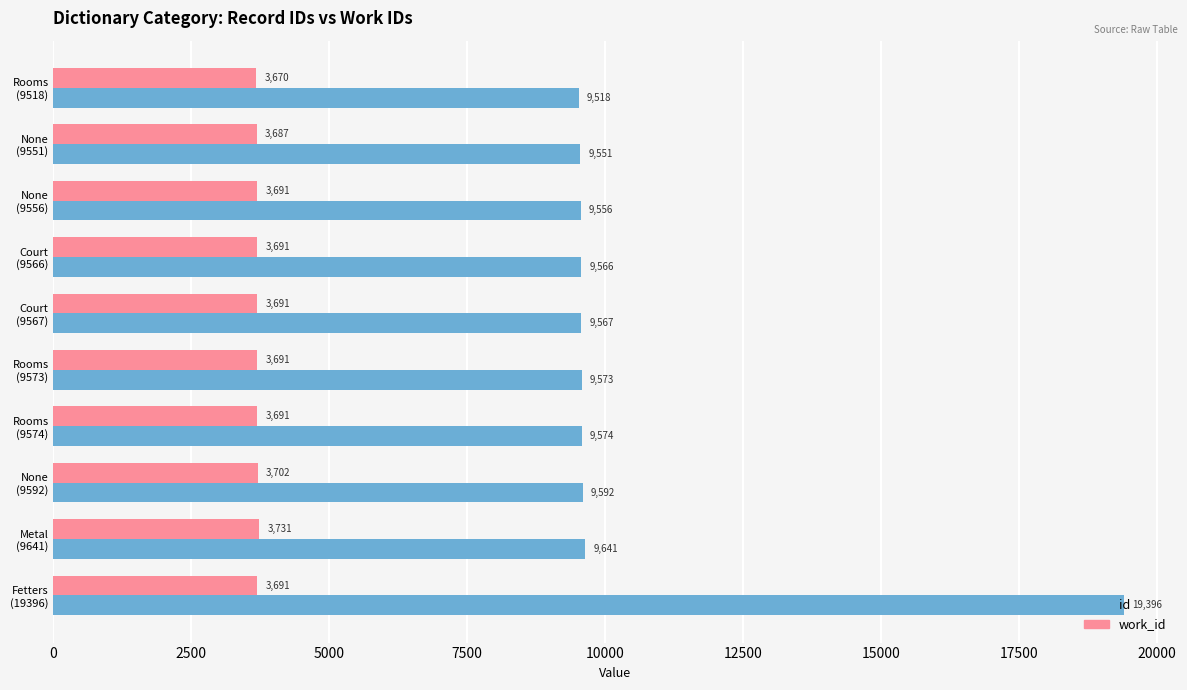

List the series in order of their overall mean, lowest first.

work_id, id